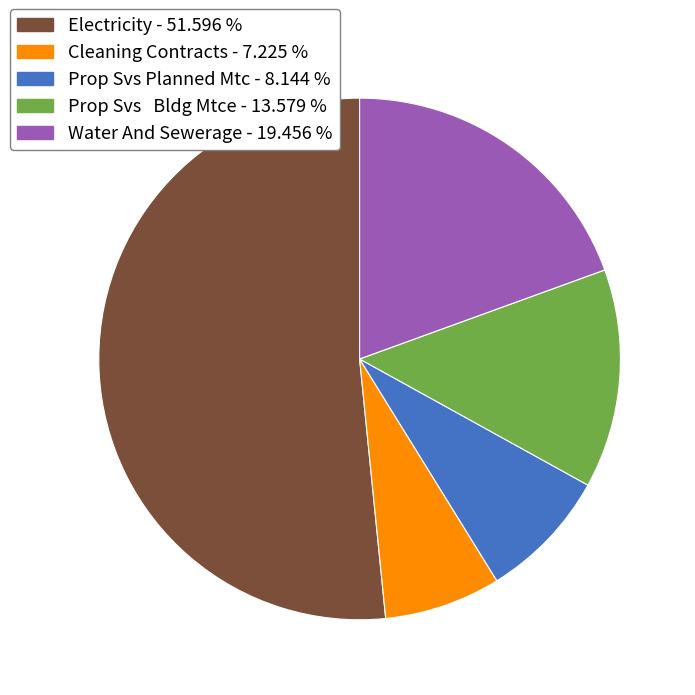

Does Electricity - 51.596 % account for over 50% of the chart?

Yes